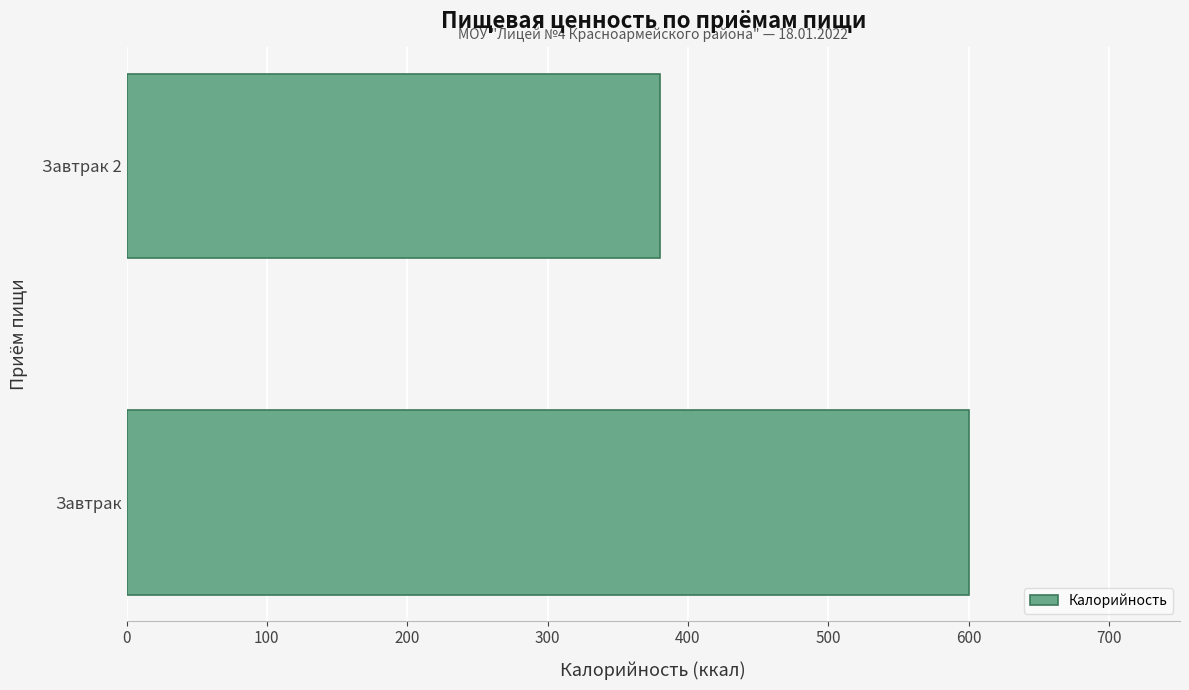

What is the smallest value displayed?

380.2